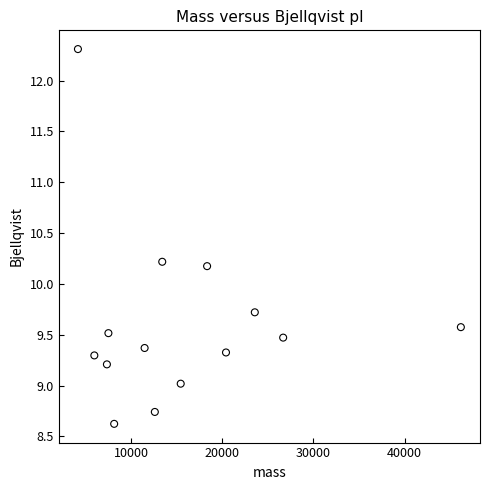

What Y value in the scatter plot is closest to 10?

10.2